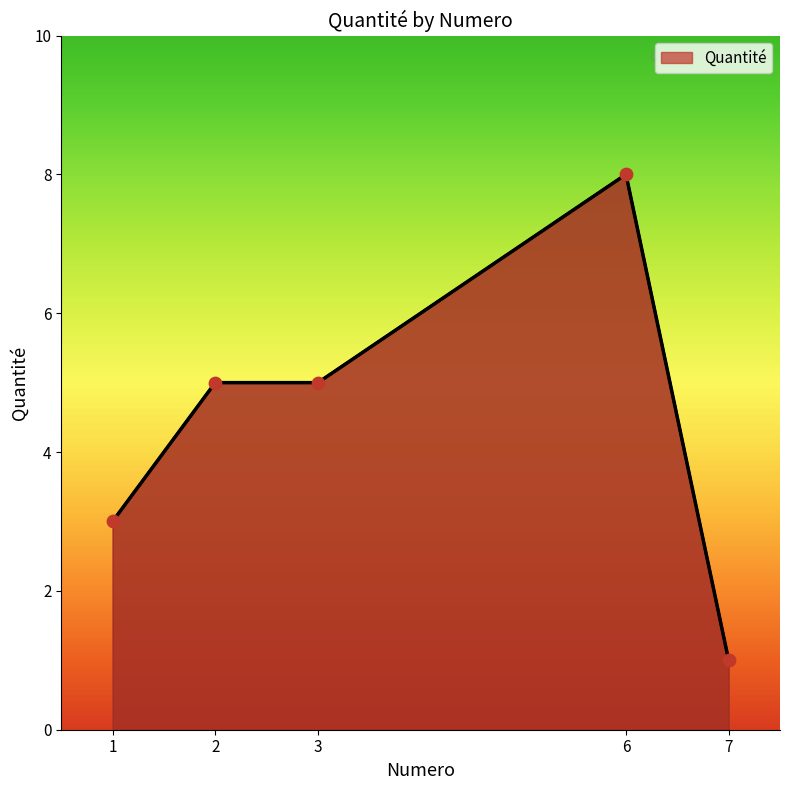

What is the ratio of the value at 3 to the value at 2?

1.0